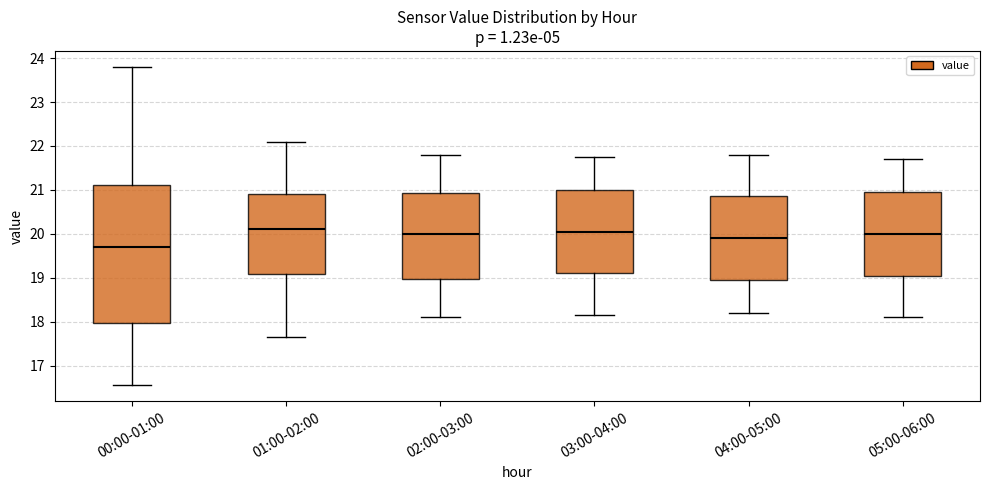

Reading left to right, transcribe this box plot: for each box, give where its median line is, the range the box spans, and where its two whiskers end, as read against the y-axis. The values are not printed on the chart, so give them approximately, as read against the axis.

00:00-01:00: median 19.7, box 18.0 to 21.1, whiskers 16.6 to 23.8
01:00-02:00: median 20.1, box 19.1 to 20.9, whiskers 17.7 to 22.1
02:00-03:00: median 20.0, box 19.0 to 20.9, whiskers 18.1 to 21.8
03:00-04:00: median 20.1, box 19.1 to 21.0, whiskers 18.2 to 21.8
04:00-05:00: median 19.9, box 19.0 to 20.9, whiskers 18.2 to 21.8
05:00-06:00: median 20.0, box 19.1 to 21.0, whiskers 18.1 to 21.7